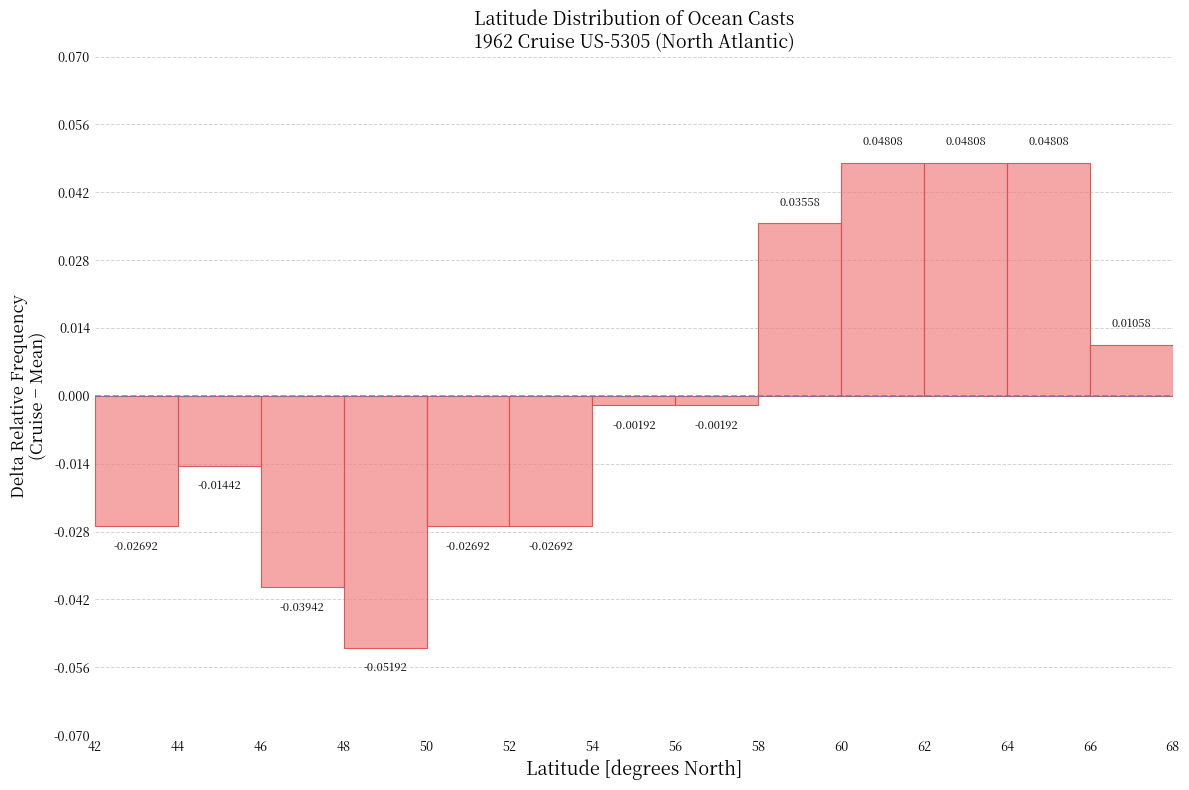

Reading left to right, transcribe this chart: for each bar, give the range it covers on the x-axis and its height.

42 to 44: -0.02692
44 to 46: -0.01442
46 to 48: -0.03942
48 to 50: -0.05192
50 to 52: -0.02692
52 to 54: -0.02692
54 to 56: -0.00192
56 to 58: -0.00192
58 to 60: 0.03558
60 to 62: 0.04808
62 to 64: 0.04808
64 to 66: 0.04808
66 to 68: 0.01058